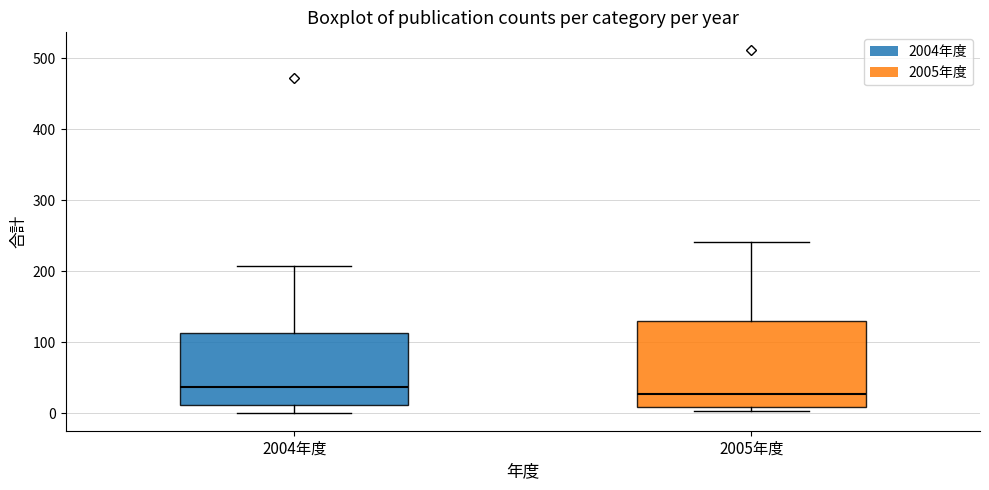

Which box is the tallest, from its lower edge to its upper edge?

2005年度